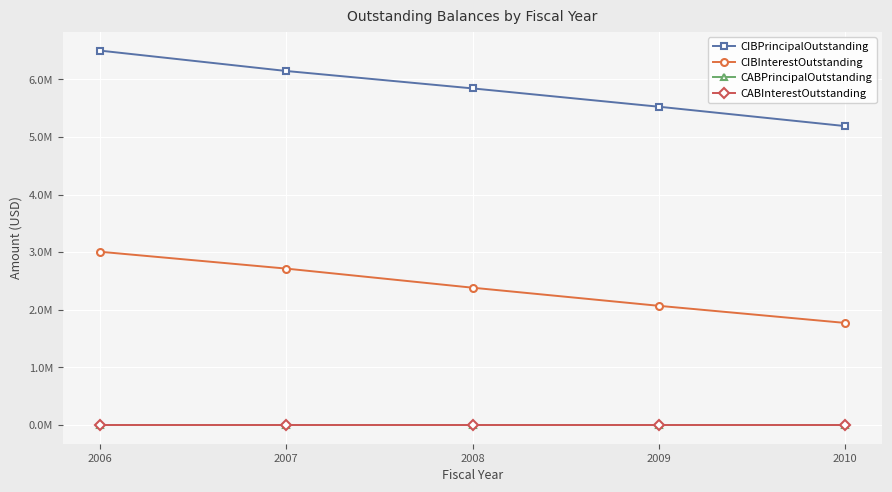

Does the chart have visible grid lines?

Yes